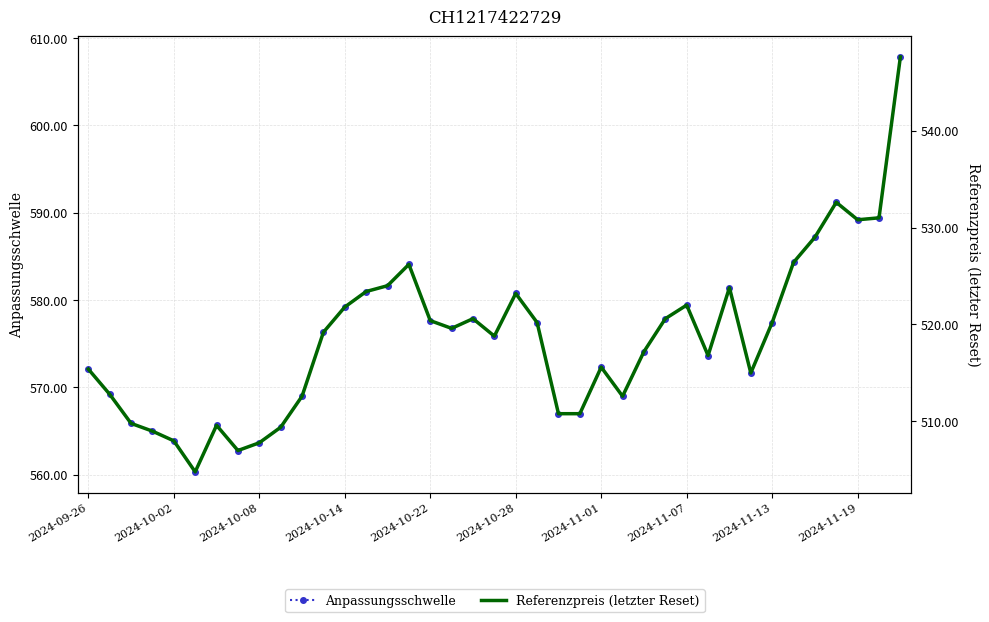

What is the total value across all series at 26?

1091.3